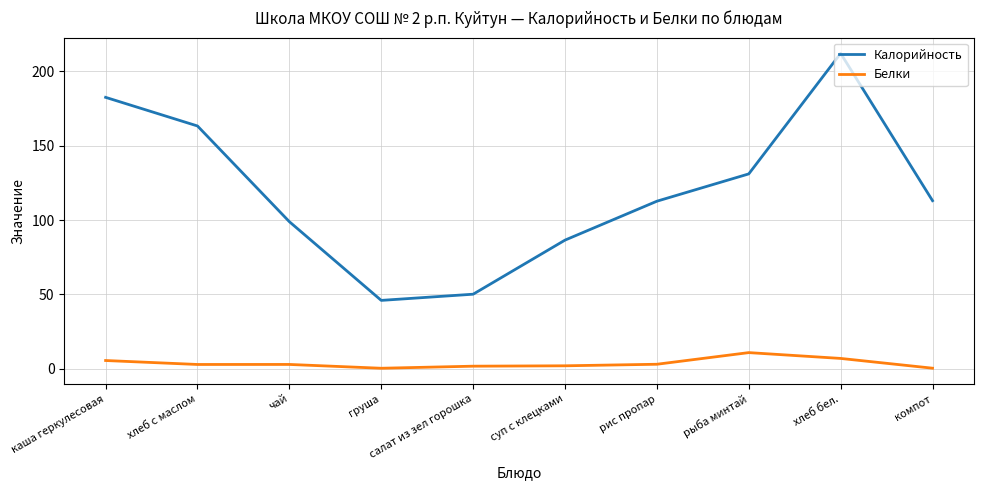

What value does the Белки series have at хлеб с маслом?

2.9